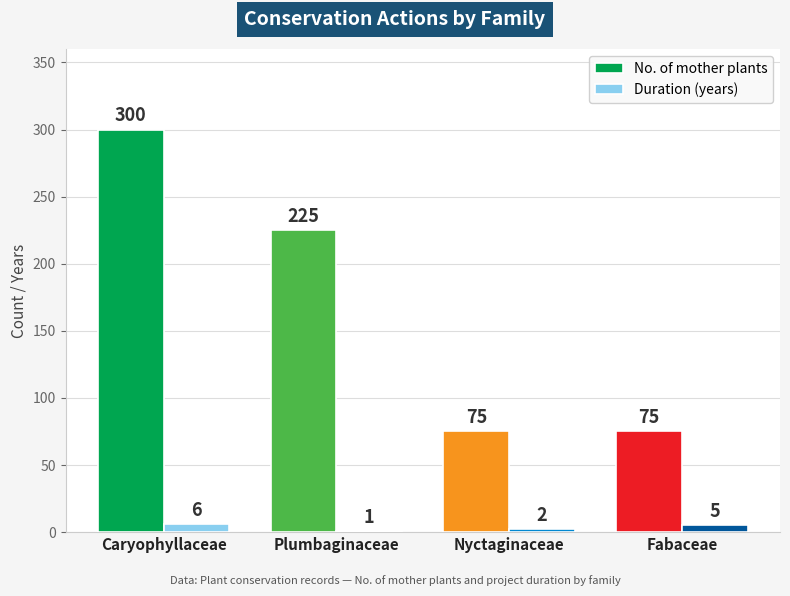

What value does the Duration (years) series have at Plumbaginaceae?

1